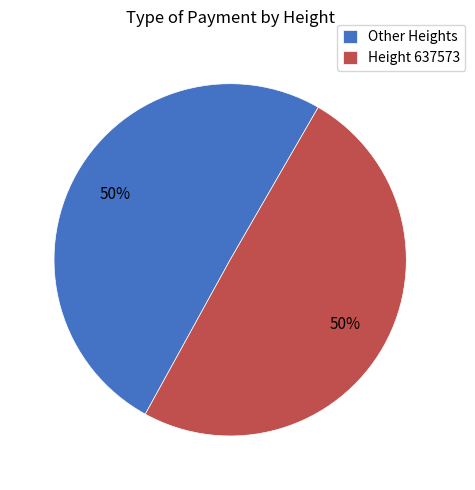

To the nearest percent, what is the average slice percentage?

50%